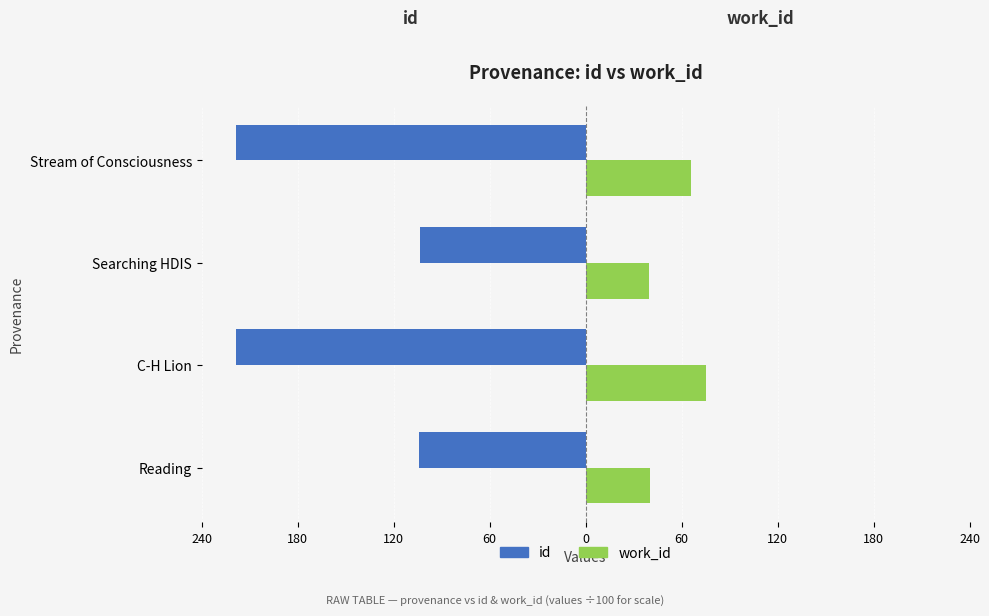

What is the sum of all work_id values?

221.4